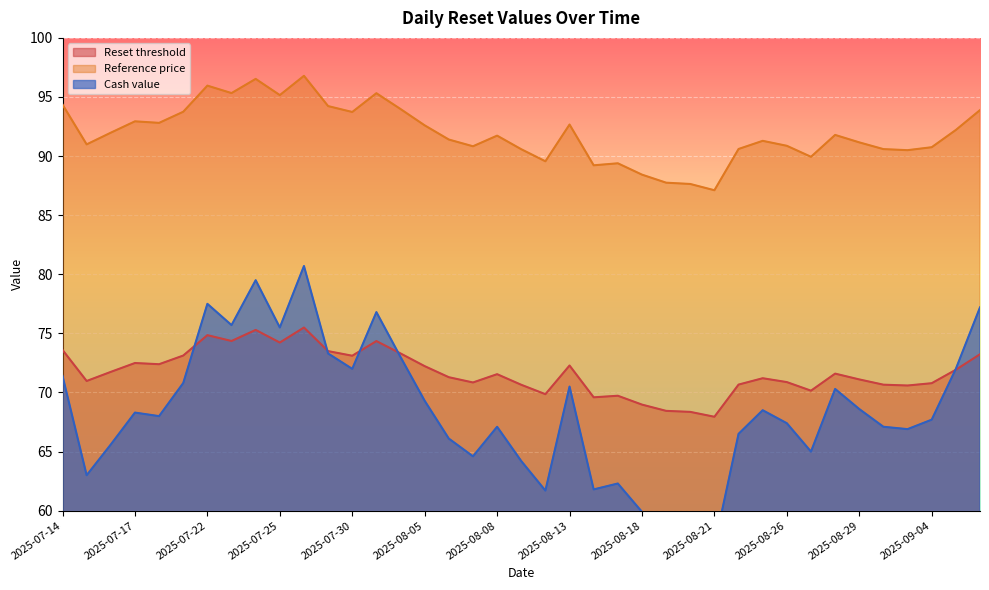

The value of Cash value at 2025-07-31 is 105.9. True or false?

False